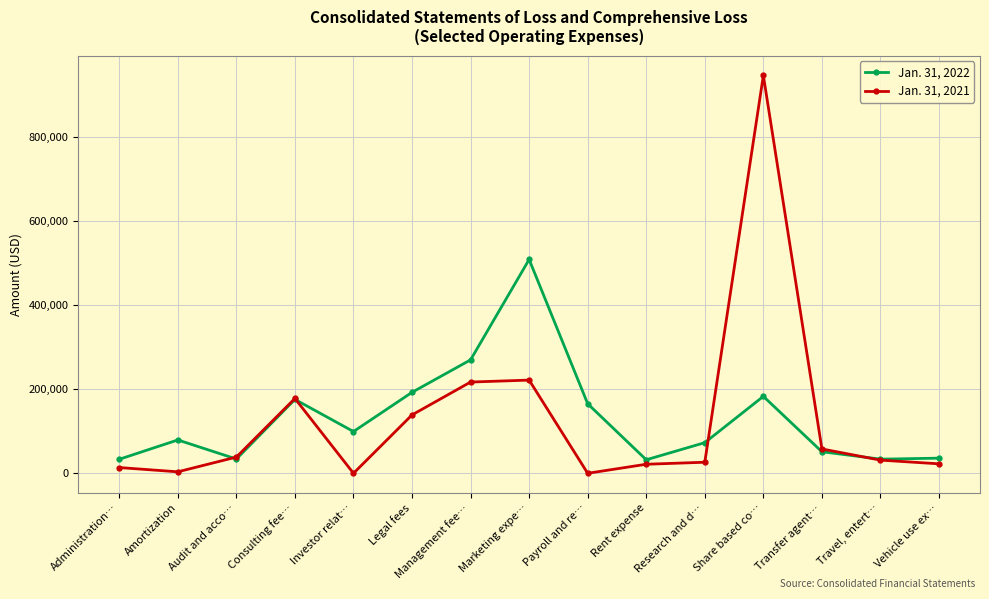

What is the total value across all series at Payroll and re…?

165342